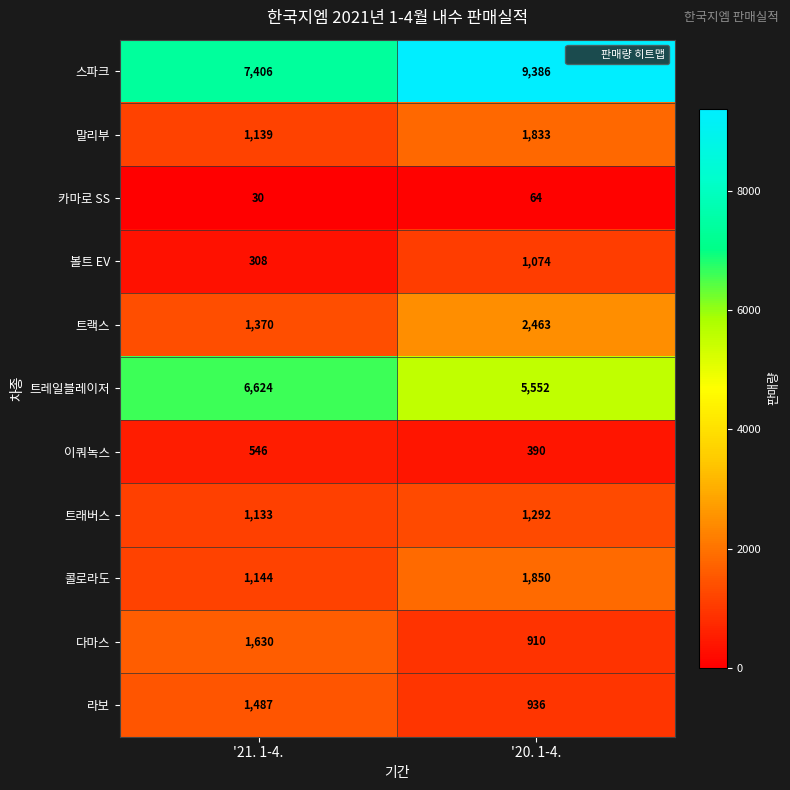

What is the difference between the maximum and minimum values in the 스파크 series?

1980